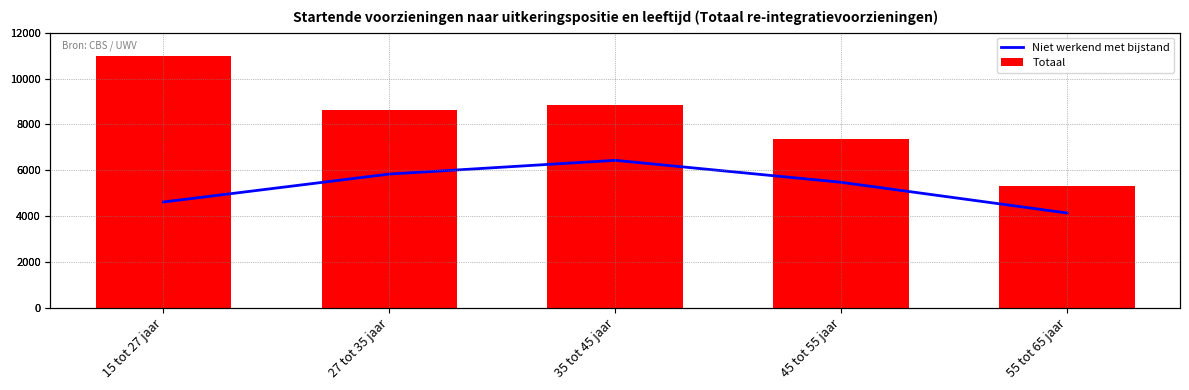

What is the total value across all series at 15 tot 27 jaar?

15610